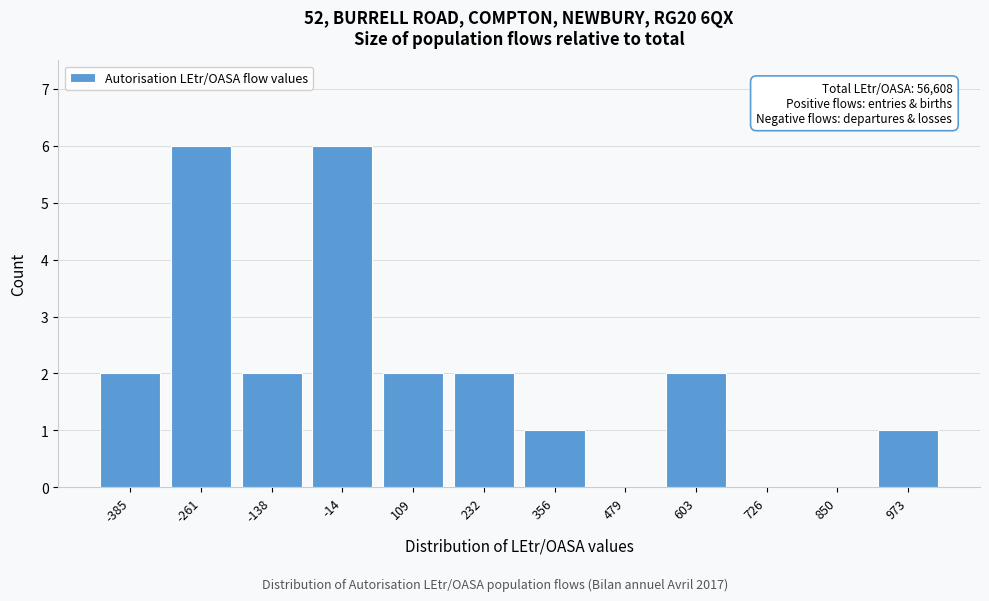

Reading right to left, extract all data points from this chart.

973=1	850=0	726=0	603=2	479=0	356=1	232=2	109=2	-14=6	-138=2	-261=6	-385=2